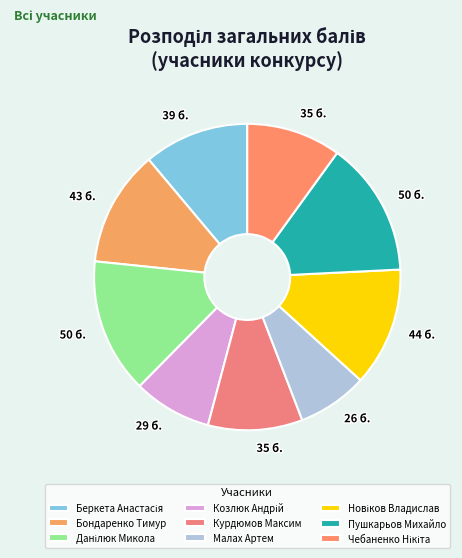

True or false: Данілюк Микола accounts for 14% of the total.

True